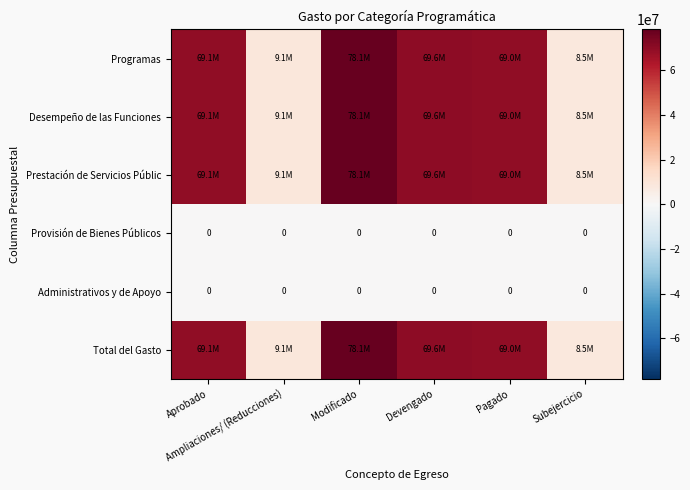

What is the sum of the Total del Gasto values at Aprobado and Subejercicio?

77572859.5